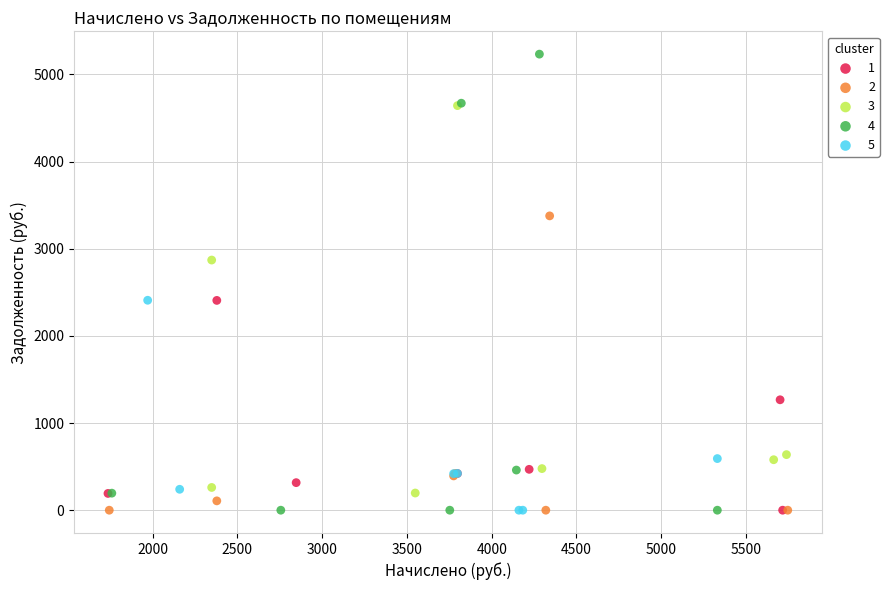

Which series reaches the maximum Y coordinate?

4